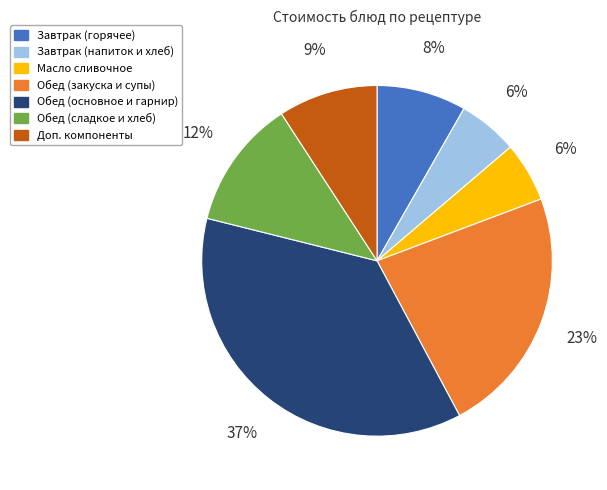

Which has a higher value, Завтрак (горячее) or Обед (сладкое и хлеб)?

Обед (сладкое и хлеб)